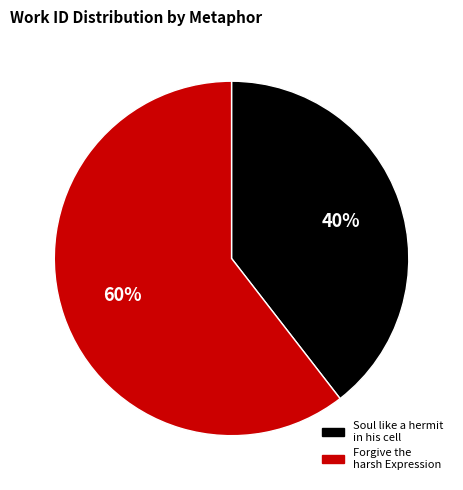

Does any single category account for the majority?

Yes